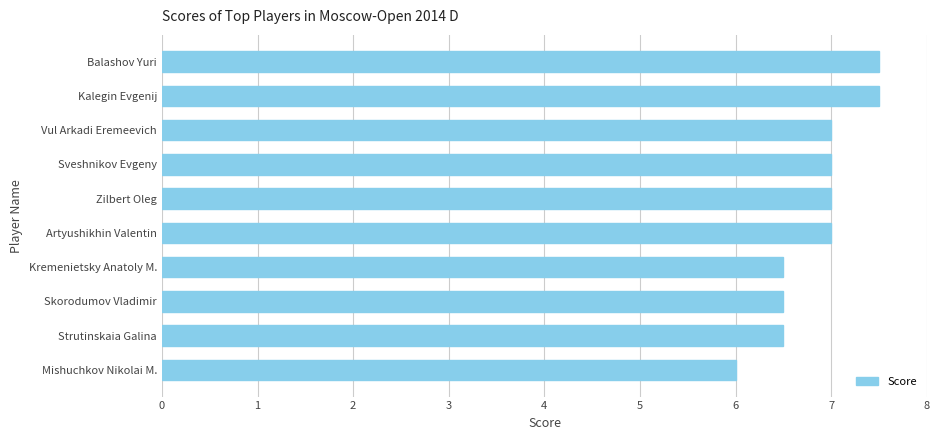

What is the difference between the values at Kremenietsky Anatoly M. and Mishuchkov Nikolai M.?

0.5